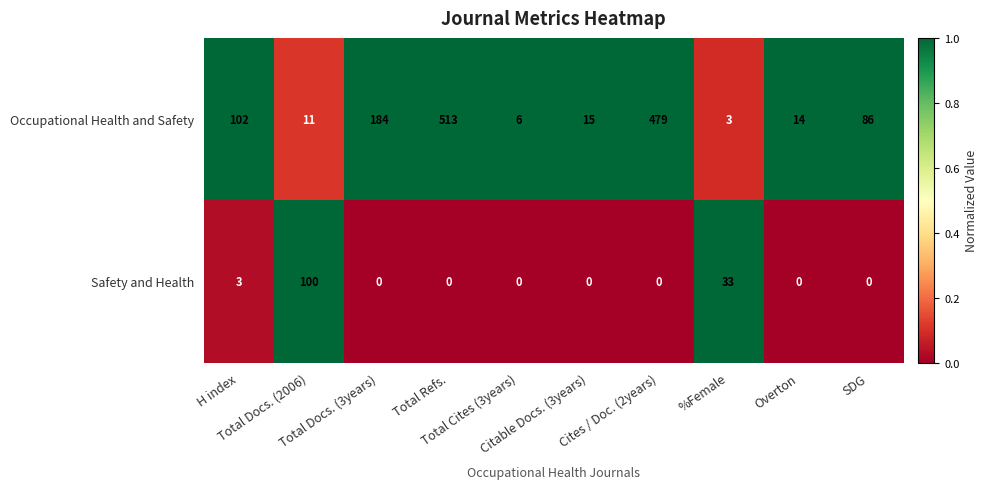

Which series has the largest total across all categories?

Occupational Health and Safety